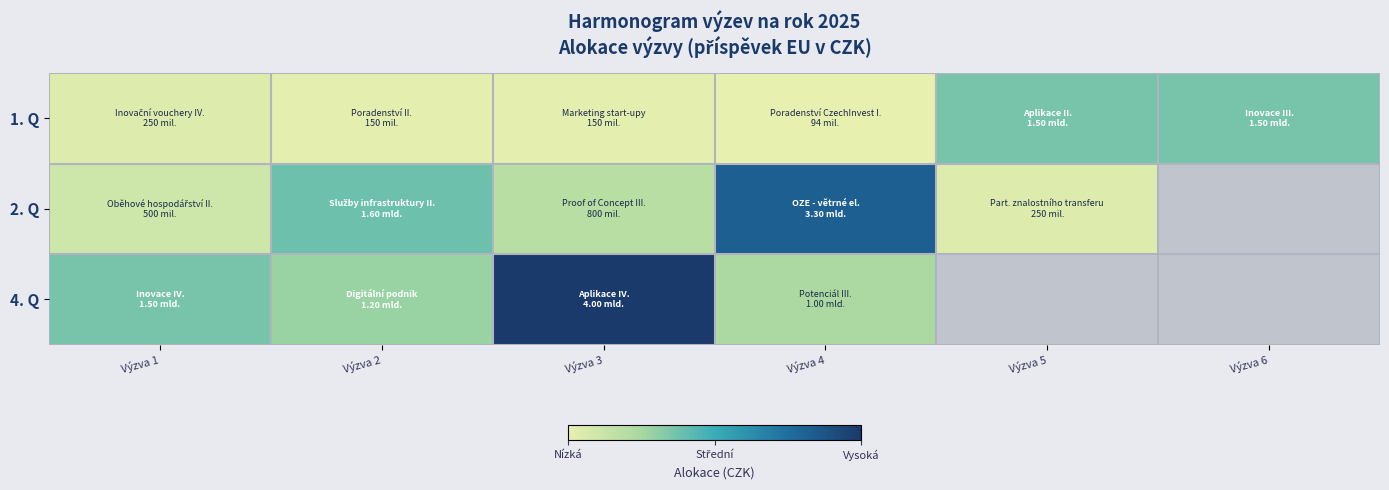

At how many categories does at least one series exceed 3569635168?

1